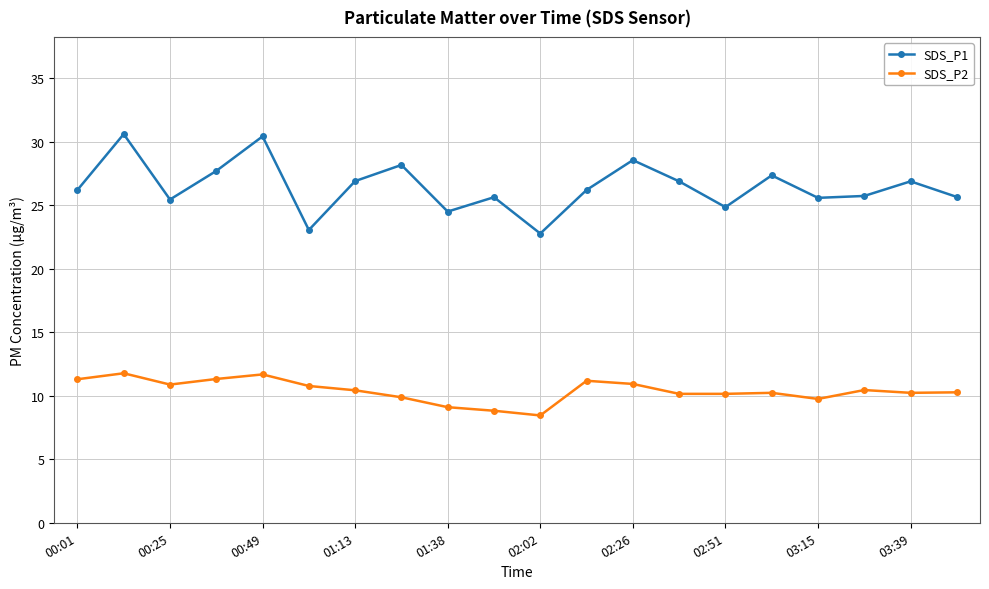

True or false: SDS_P1 has more than 2 points higher than both neighbors.

True